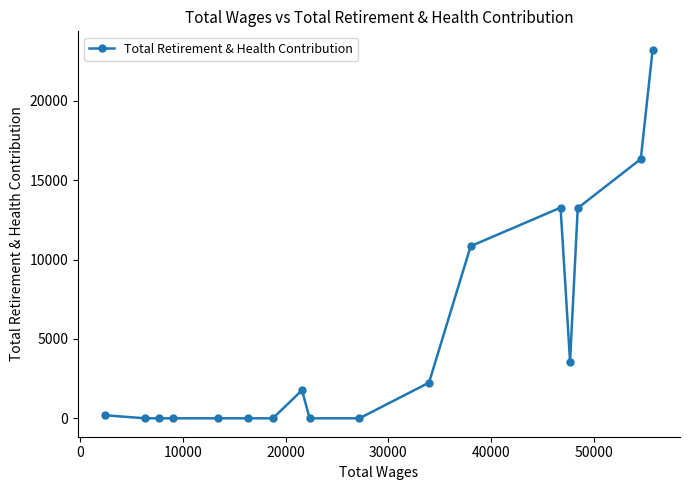

What is the difference between the maximum and minimum values?

23209